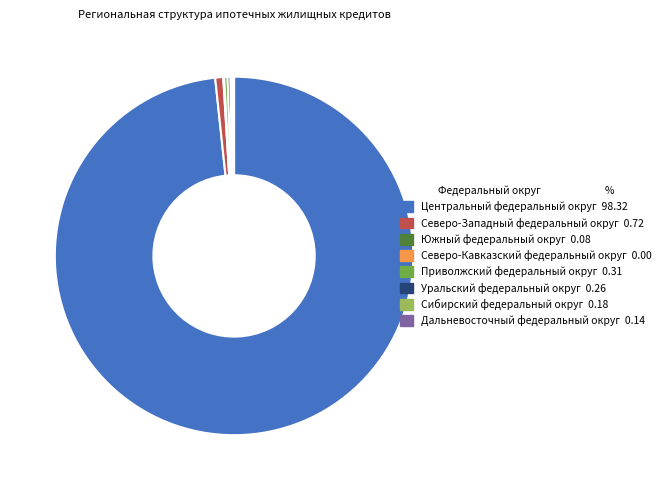

Which slice represents more than half of the pie?

Центральный федеральный округ